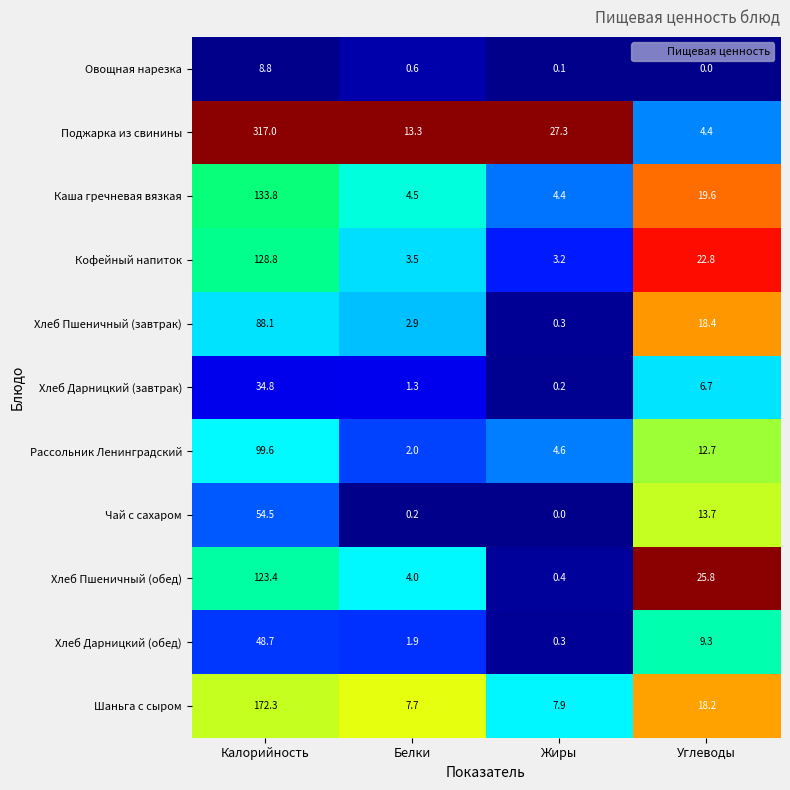

Which series changed the most between Белки and Жиры?

Поджарка из свинины